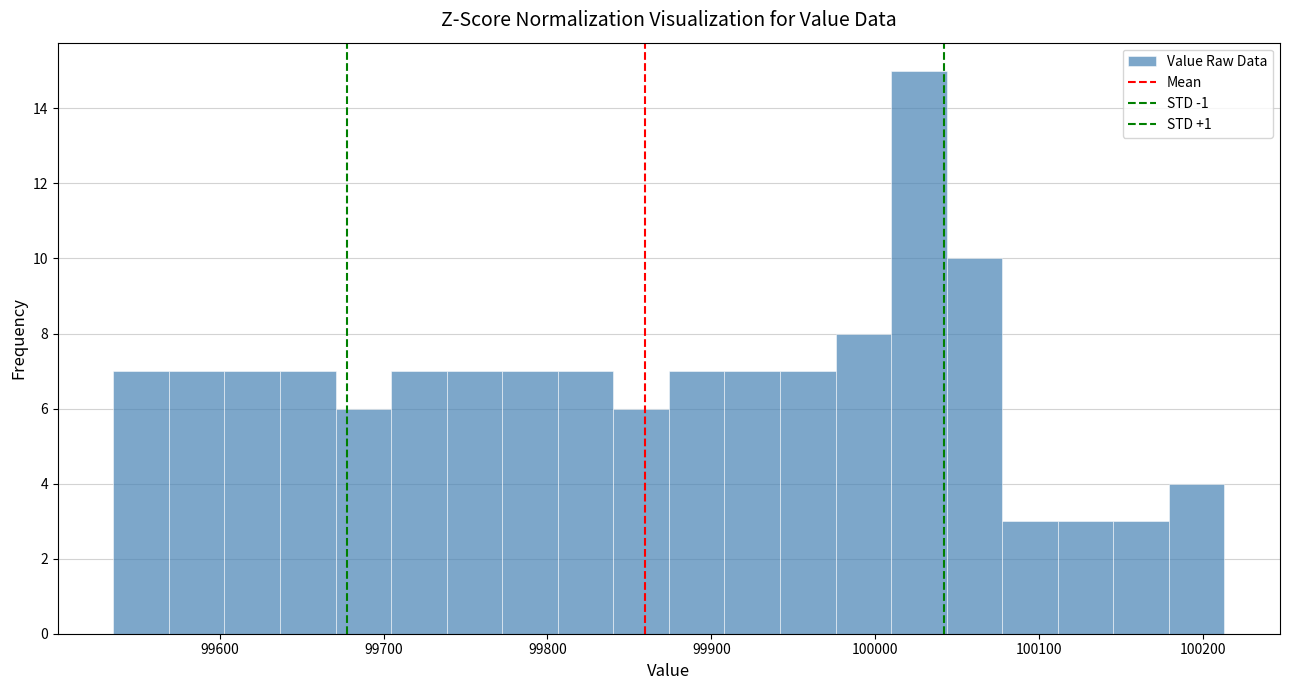

Around what value on the x-axis is the tallest bar? Give the approximate position of its centre, as read against the axis.

100030